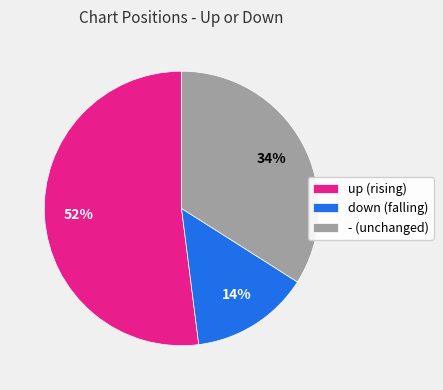

To the nearest percent, what is the difference between the down and - slice percentages?

20%